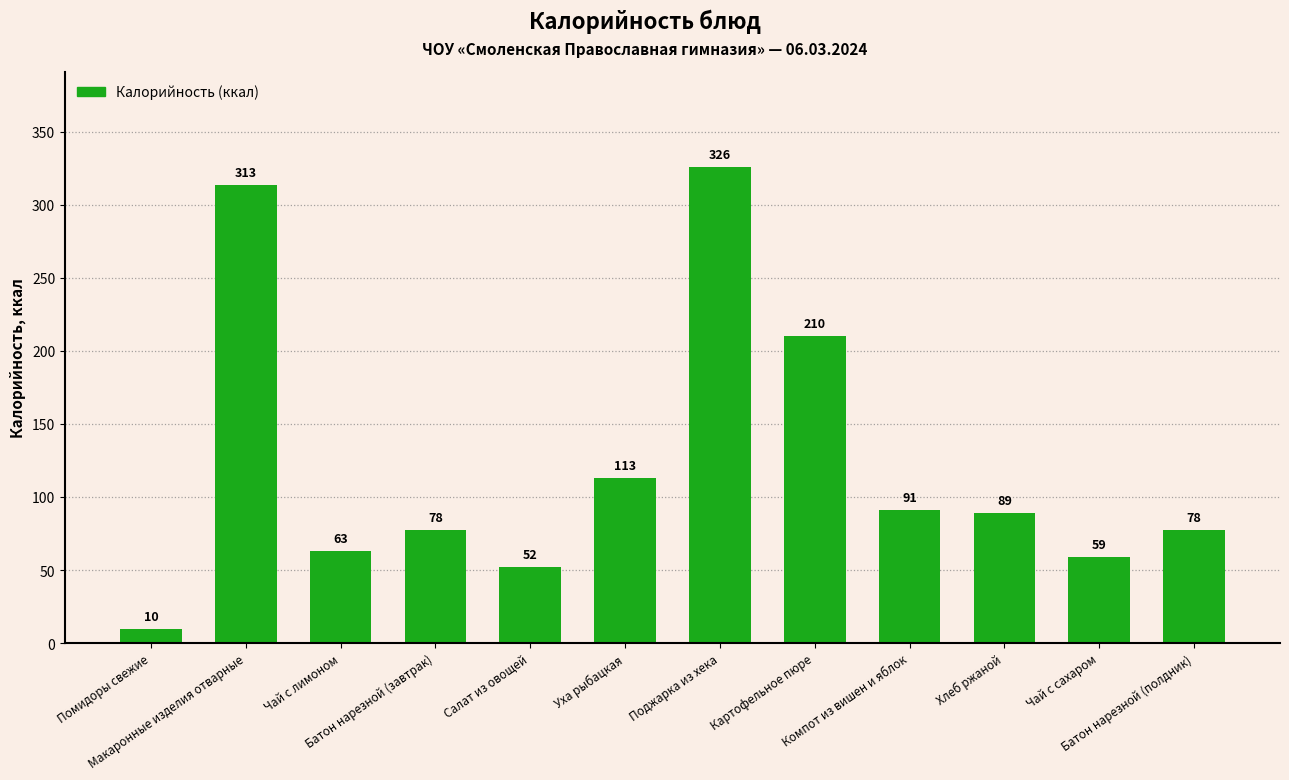

Which has a higher value, Салат из овощей or Чай с лимоном?

Чай с лимоном